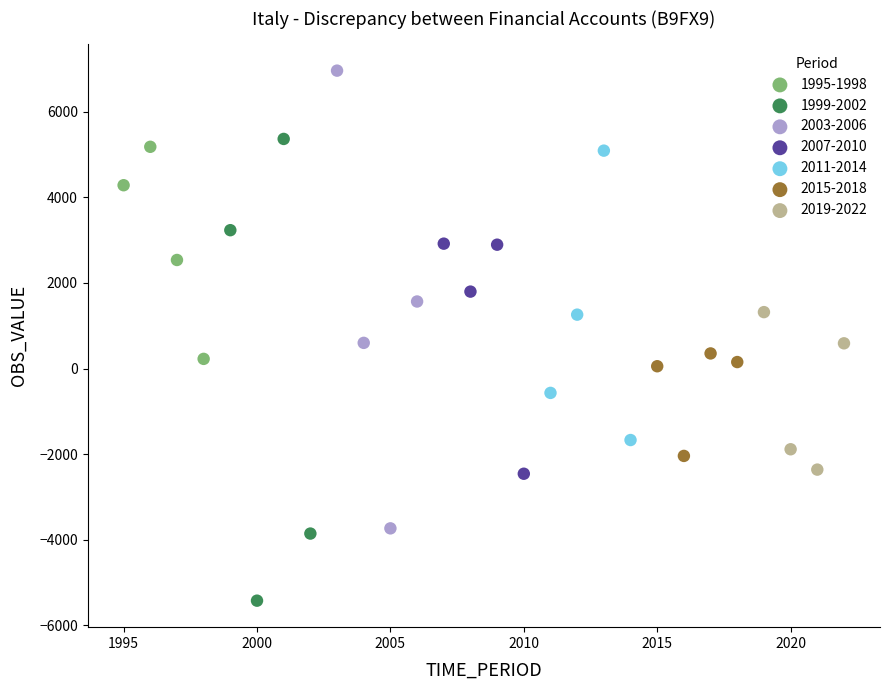

What are all the series names shown in the legend?

1995-1998, 1999-2002, 2003-2006, 2007-2010, 2011-2014, 2015-2018, 2019-2022